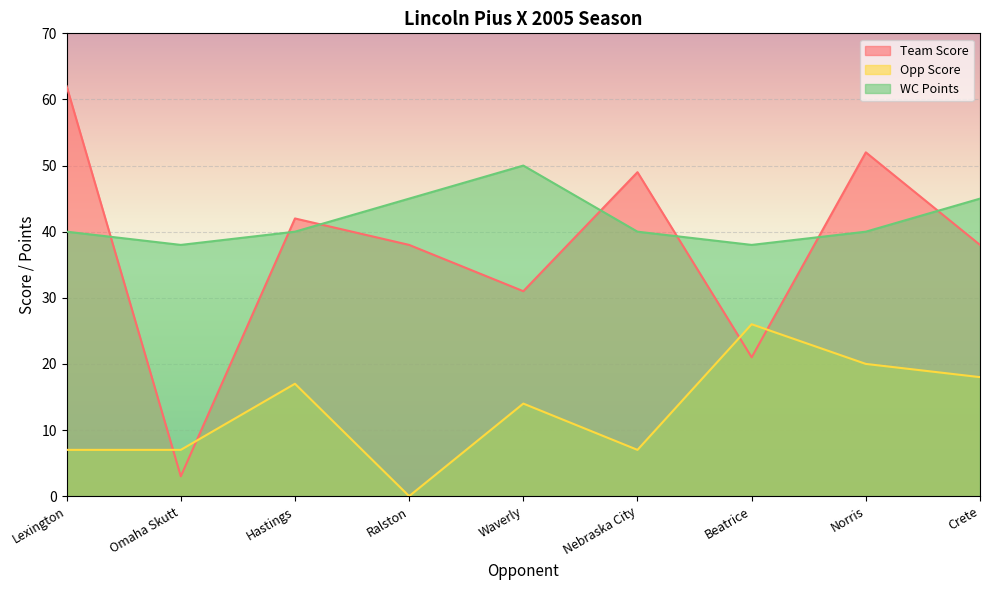

What is the difference between the Opp Score values at Waverly and Hastings?

3